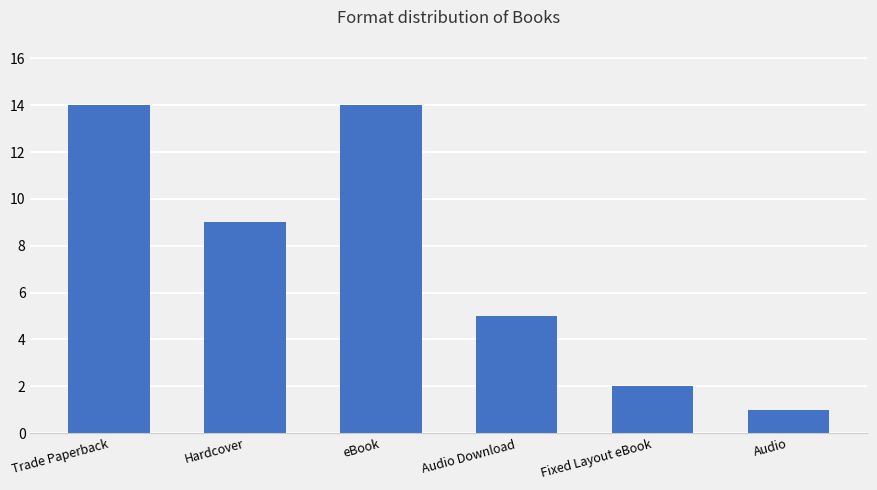

What is the label of the 2nd bar from the right?

Fixed Layout eBook